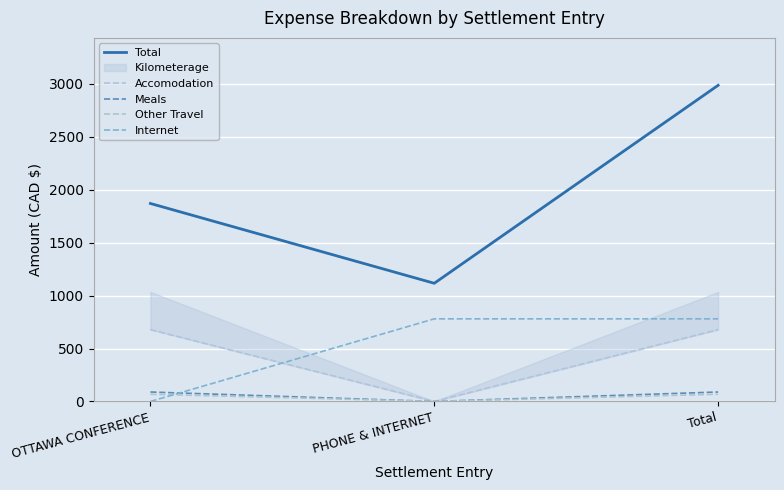

Is it true that Accomodation equals 1195.3 at OTTAWA CONFERENCE?

False